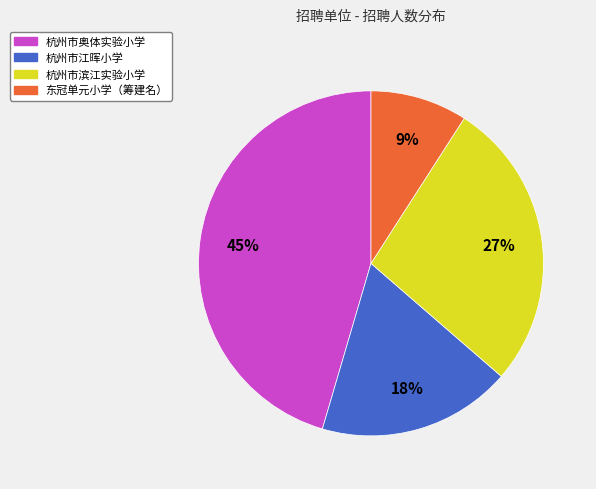

Is it true that 杭州市奥体实验小学 is 55% of the pie?

False